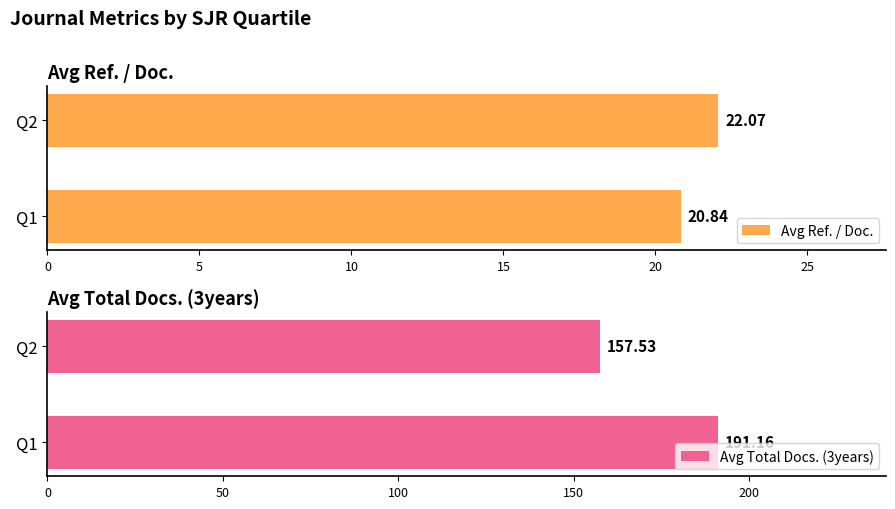

How many distinct data groups are displayed?

2